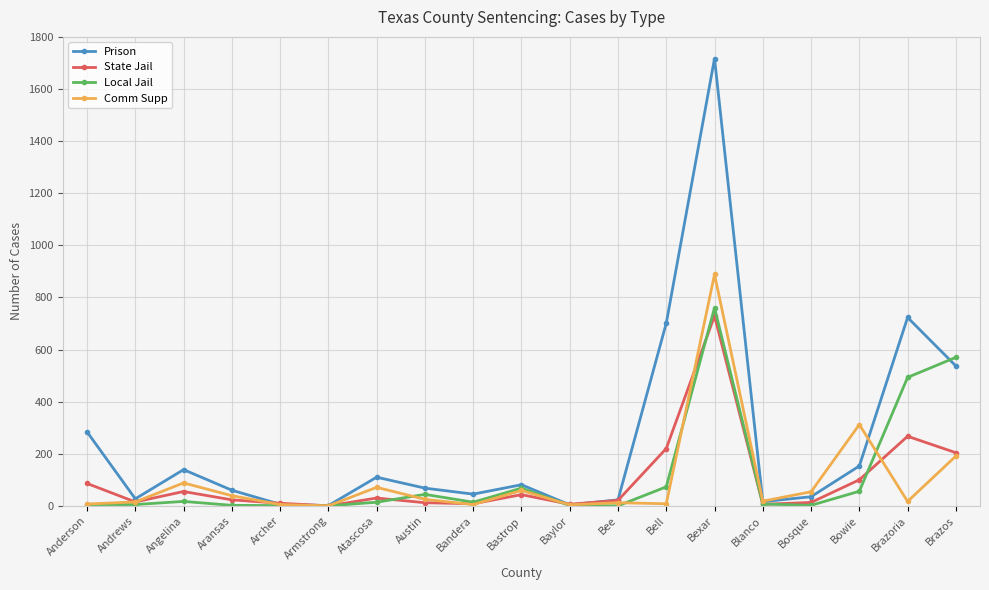

Which category has the highest value in the Prison series?

Bexar